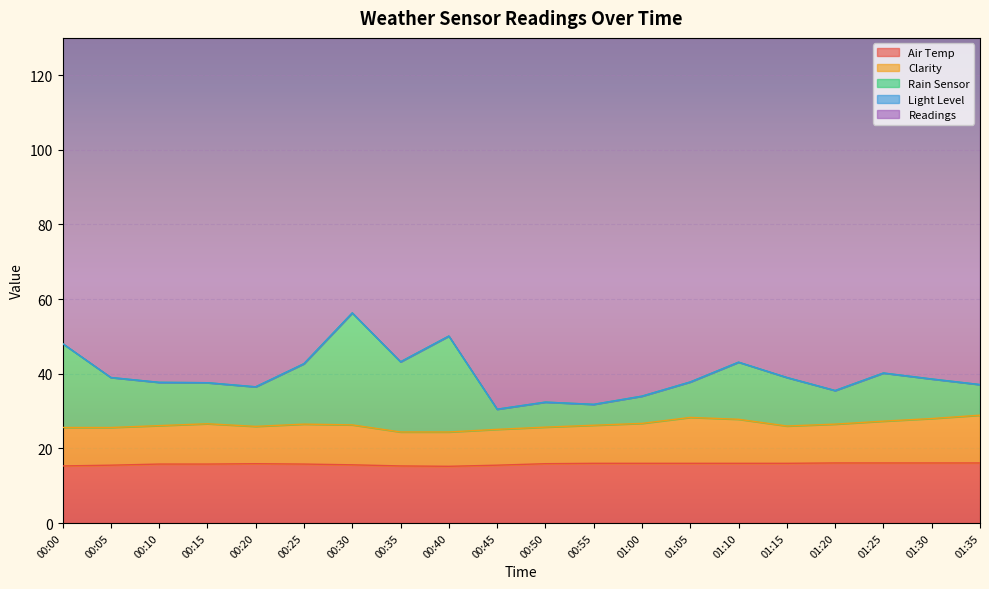

In Air Temp, how many points are lower than both neighbors (excluding endpoints)?

1